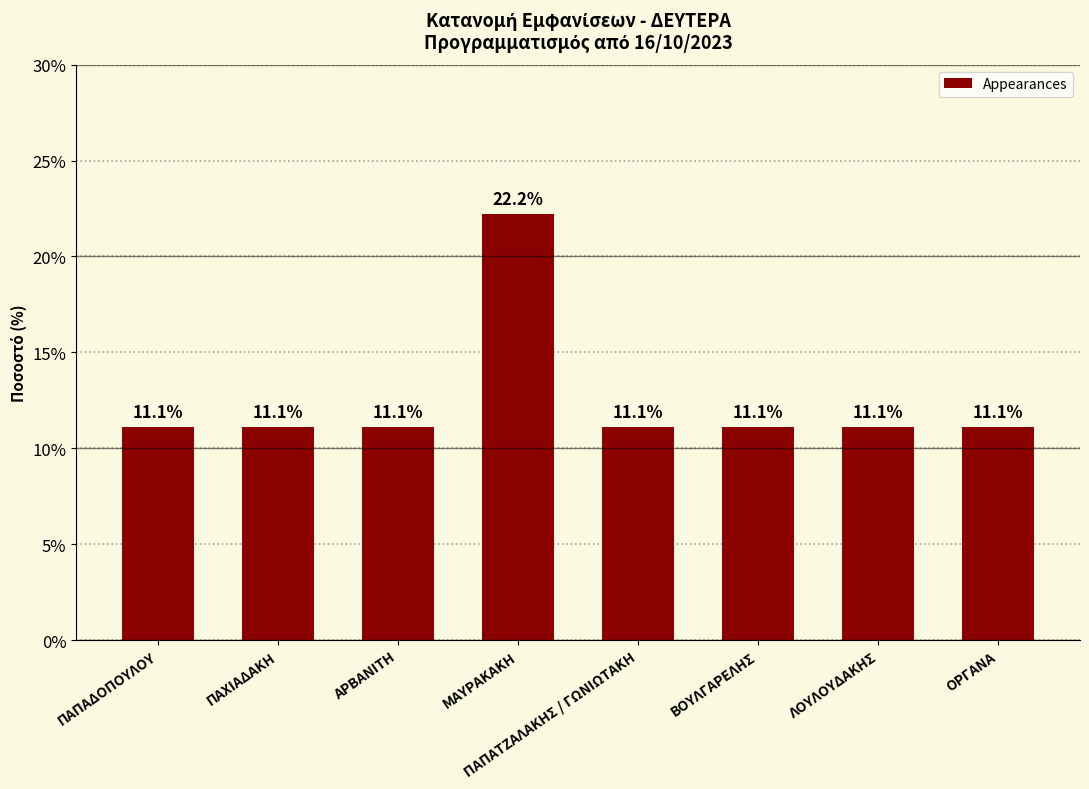

What is the average value?

12.5